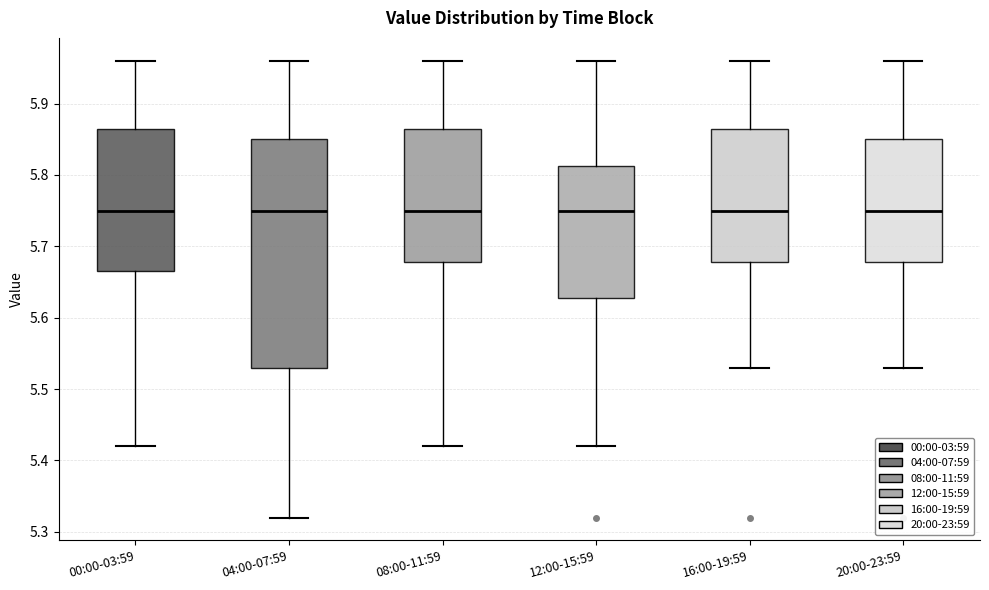

Reading left to right, transcribe this box plot: for each box, give where its median line is, the range the box spans, and where its two whiskers end, as read against the y-axis. The values are not printed on the chart, so give them approximately, as read against the axis.

00:00-03:59: median 5.75, box 5.67 to 5.87, whiskers 5.42 to 5.96
04:00-07:59: median 5.75, box 5.53 to 5.85, whiskers 5.32 to 5.96
08:00-11:59: median 5.75, box 5.68 to 5.87, whiskers 5.42 to 5.96
12:00-15:59: median 5.75, box 5.63 to 5.81, whiskers 5.42 to 5.96
16:00-19:59: median 5.75, box 5.68 to 5.87, whiskers 5.53 to 5.96
20:00-23:59: median 5.75, box 5.68 to 5.85, whiskers 5.53 to 5.96